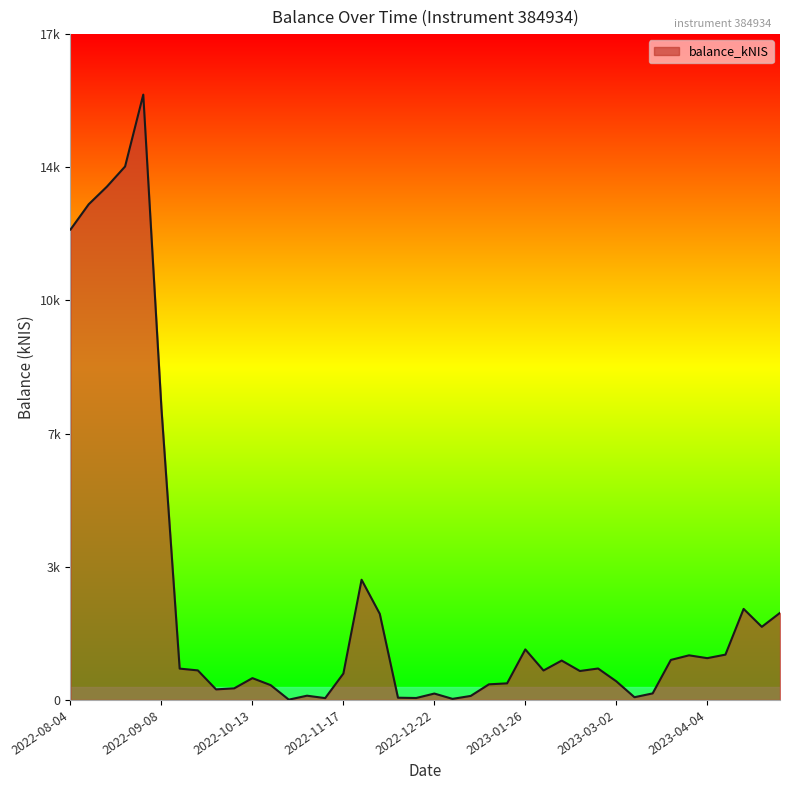

What is the label of the 38th point from the right?

2022-08-18